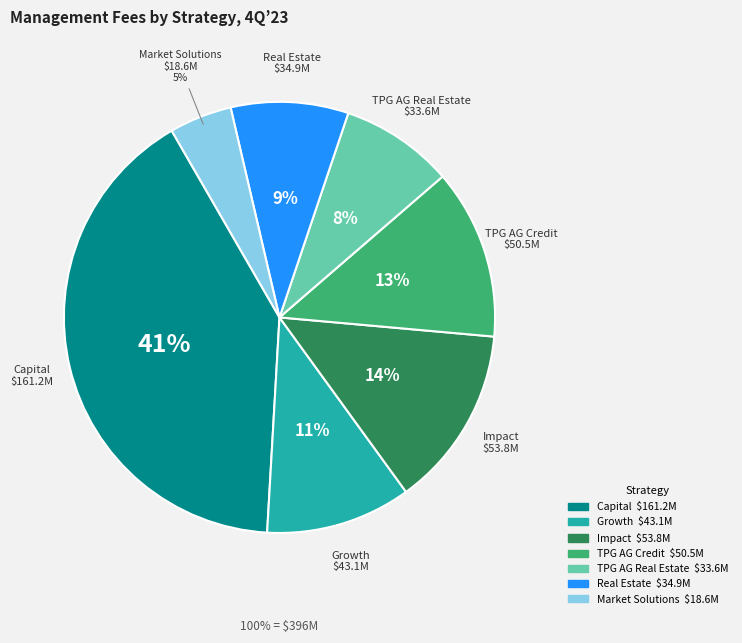

How many slices are in this pie chart?

7